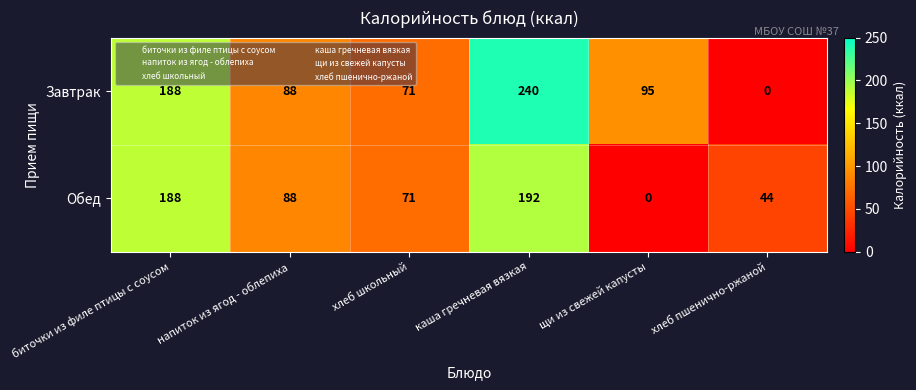

Reading left to right, transcribe all the data shown in this chart.

Завтрак: биточки из филе птицы с соусом=188	напиток из ягод - облепиха=88	хлеб школьный=71	каша гречневая вязкая=240	щи из свежей капусты=95	хлеб пшенично-ржаной=0
Обед: биточки из филе птицы с соусом=188	напиток из ягод - облепиха=88	хлеб школьный=71	каша гречневая вязкая=192	щи из свежей капусты=0	хлеб пшенично-ржаной=44